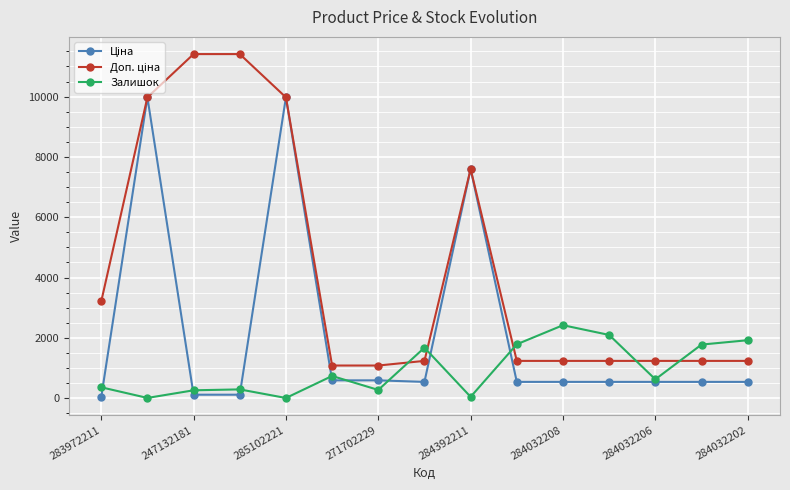

How many interior local valleys does the Залишок series have?

5